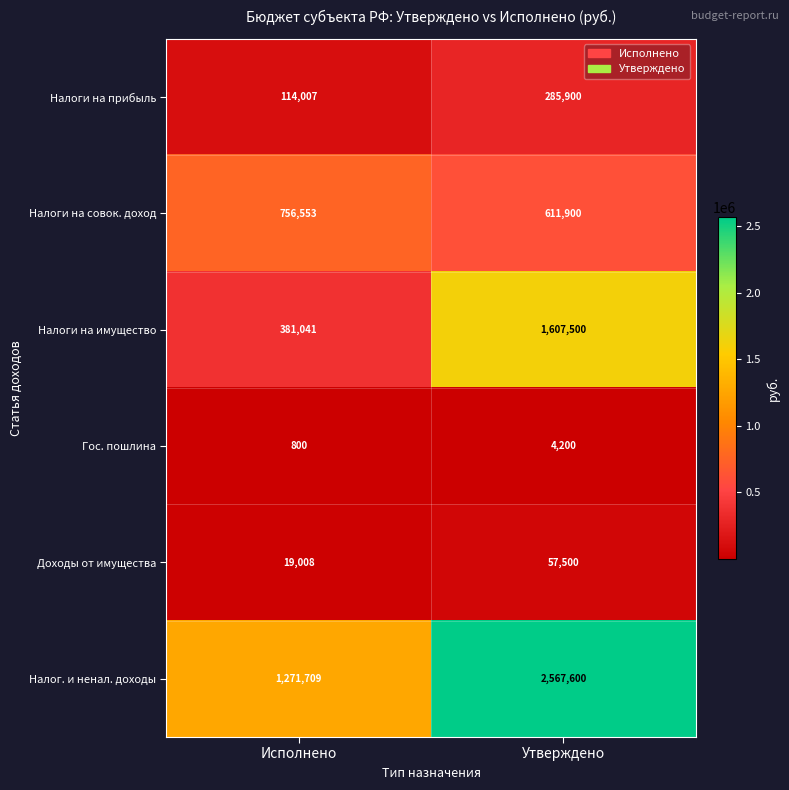

Reading left to right, what are all the values shown in this chart?

Налоги на прибыль: 114007	285900
Налоги на совок. доход: 756553	611900
Налоги на имущество: 381041	1607500
Гос. пошлина: 800	4200
Доходы от имущества: 19008	57500
Налог. и ненал. доходы: 1271709	2567600